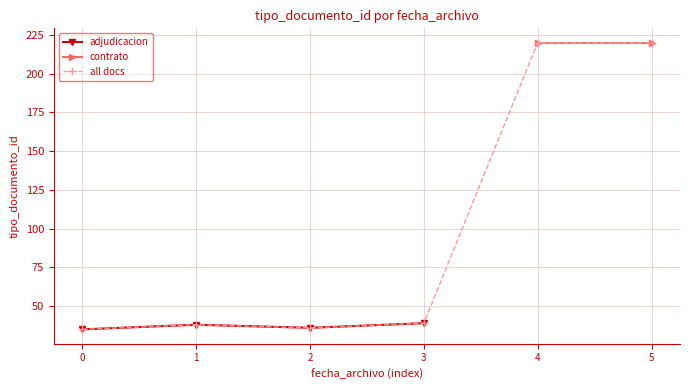

What is the minimum value for adjudicacion?

35